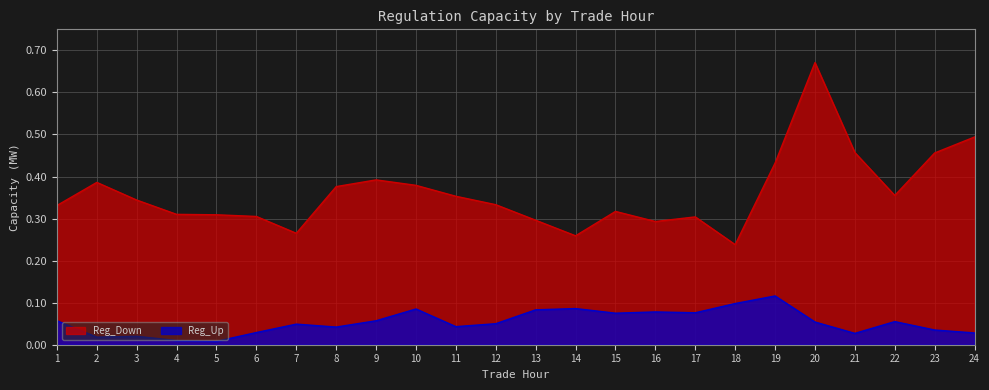

How many lines are shown in the chart?

2